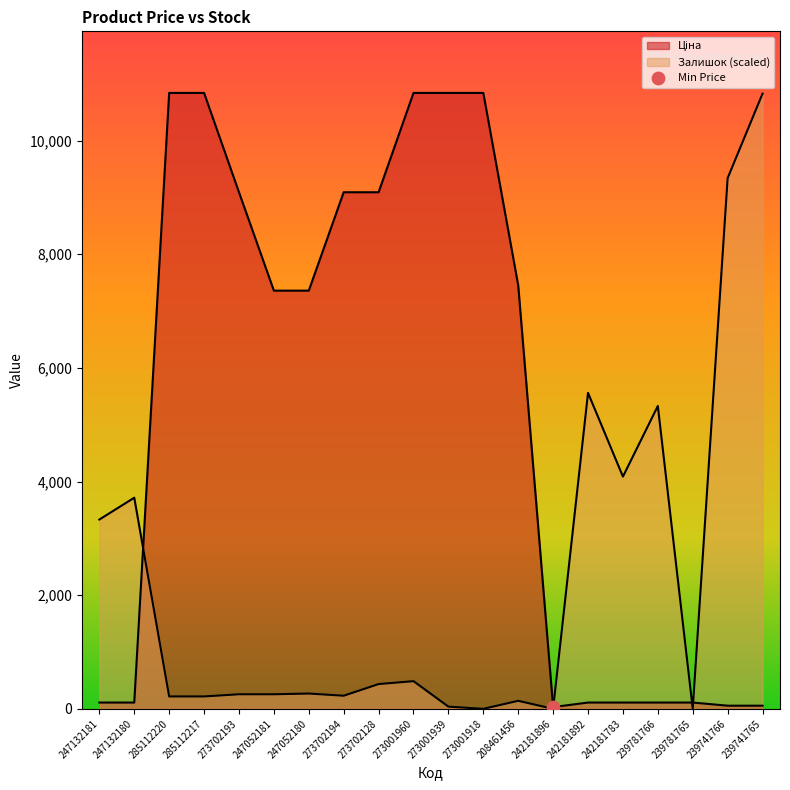

At which category is the sum across all series the highest?

273001960